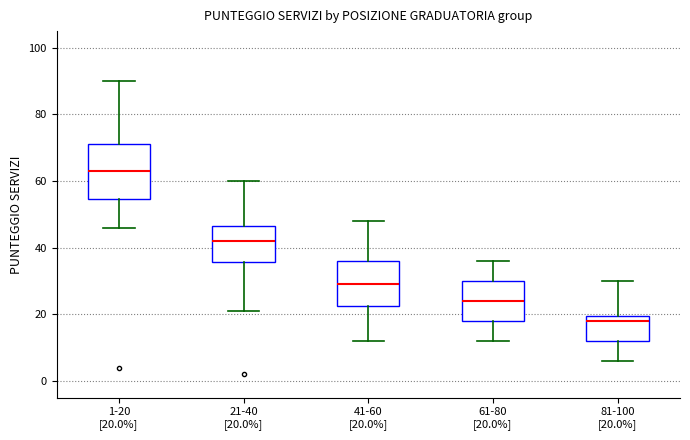

Reading left to right, read every box against the y-axis: the position of its median line, the range the box covers, and the ends of its whiskers. The values are not printed on the chart, so give them approximately, as read against the axis.

1-20 [20.0%]: median 64, box 54 to 72, whiskers 46 to 90
21-40 [20.0%]: median 42, box 36 to 46, whiskers 22 to 60
41-60 [20.0%]: median 30, box 22 to 36, whiskers 12 to 48
61-80 [20.0%]: median 24, box 18 to 30, whiskers 12 to 36
81-100 [20.0%]: median 18, box 12 to 20, whiskers 6 to 30